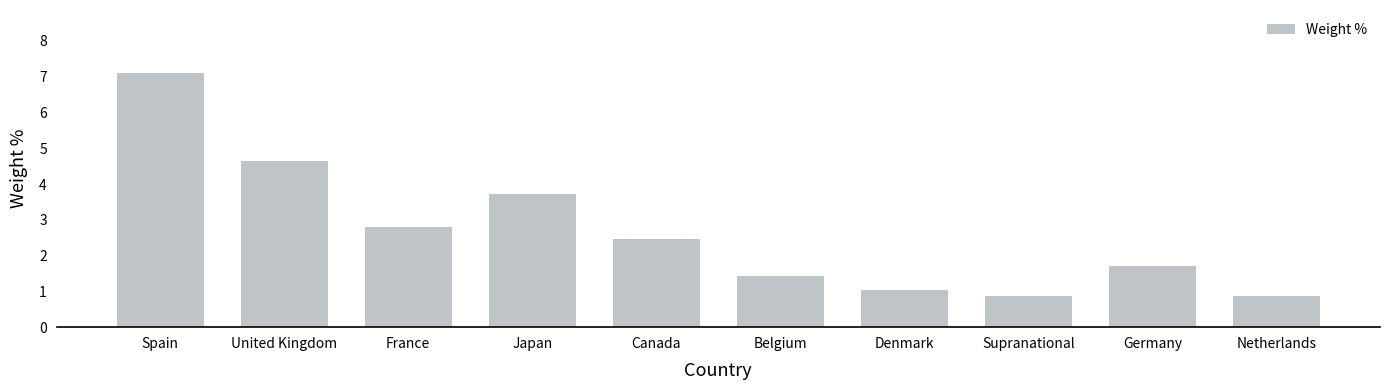

The chart shows a value of 1.4 at Belgium. True or false?

True